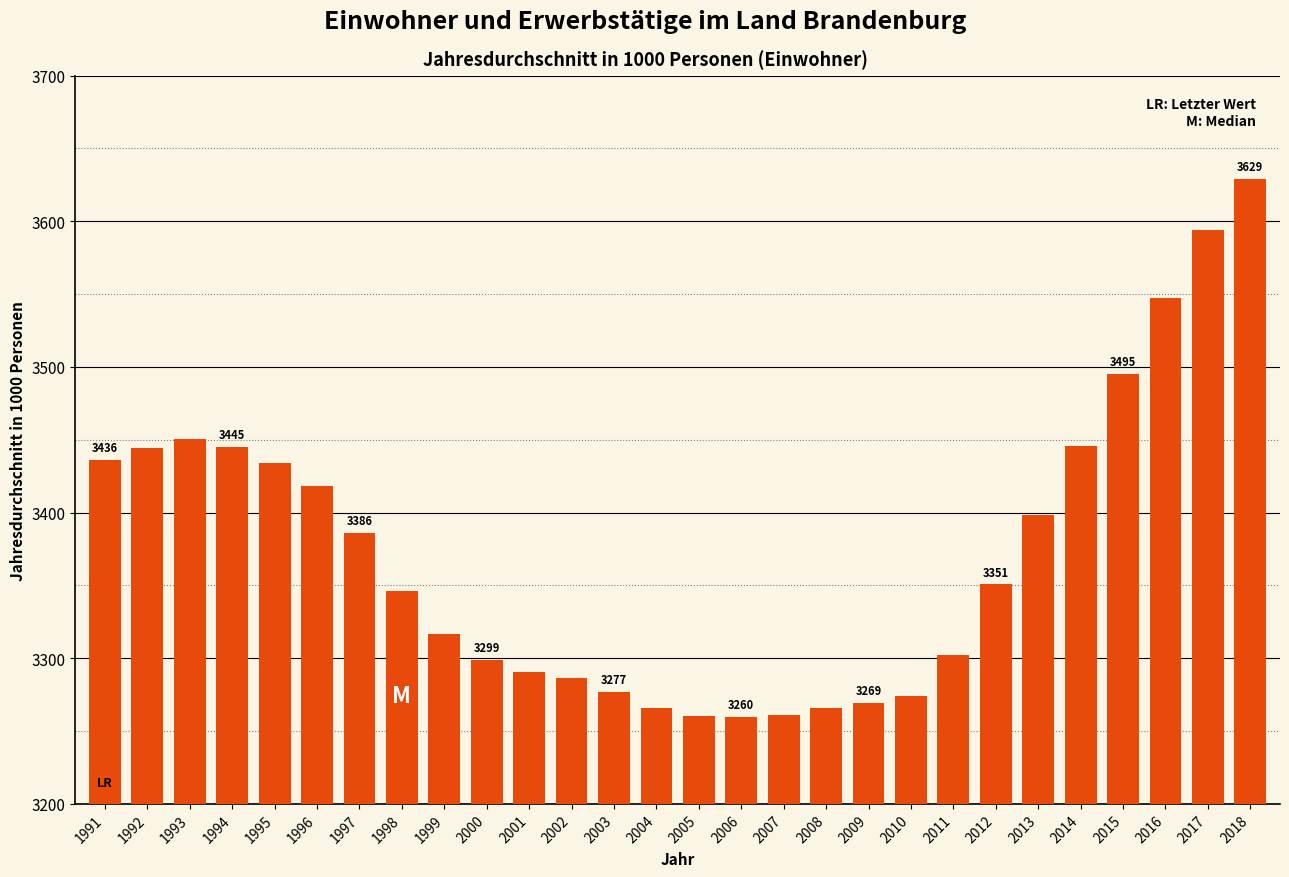

What is the difference between the second highest and minimum values?

334.3